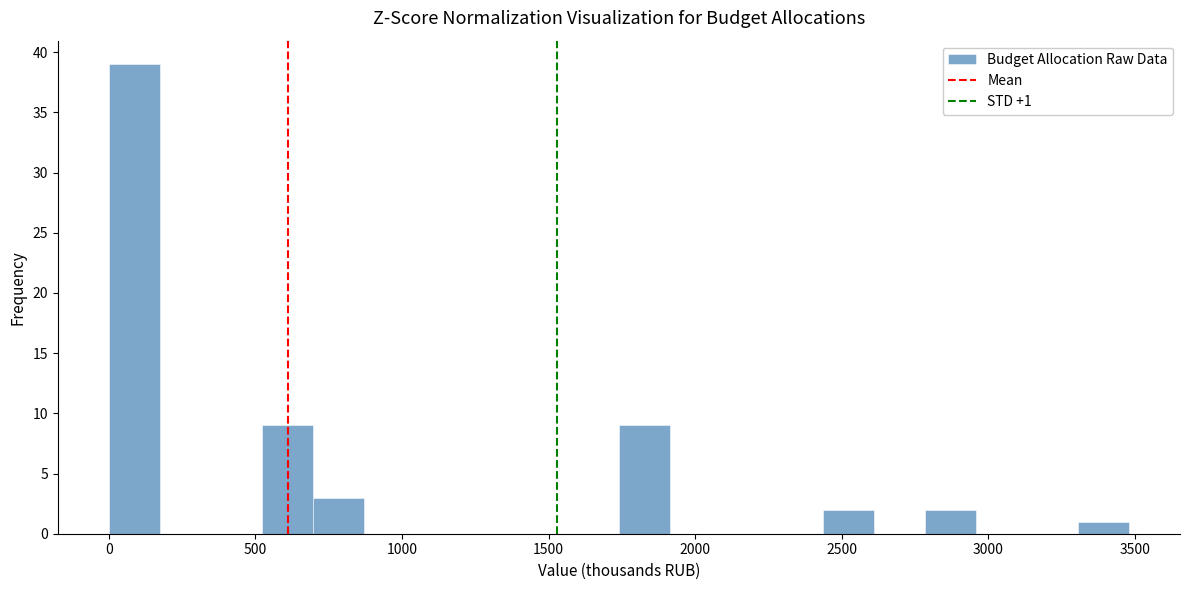

Around what value on the x-axis is the tallest bar? Give the approximate position of its centre, as read against the axis.

100